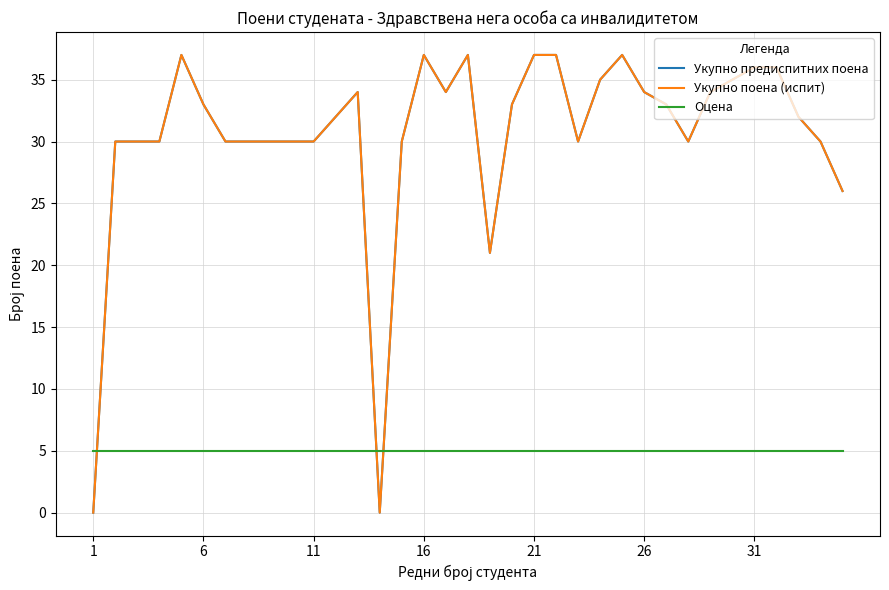

What is the difference between the second highest and second lowest values in the Укупно поена (испит) series?

37